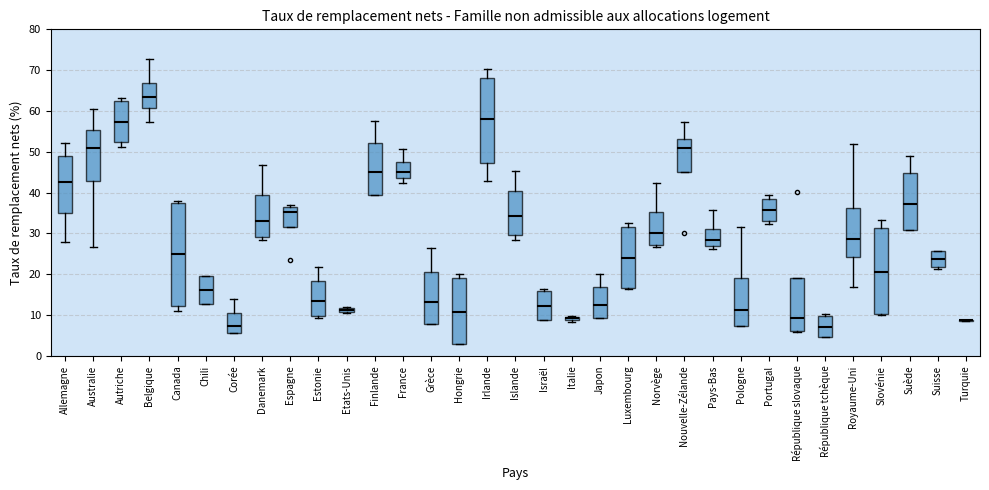

Where does the upper whisker of the box for Portugal end on the y-axis? The values are not printed on the chart, so give them approximately, as read against the axis.

39